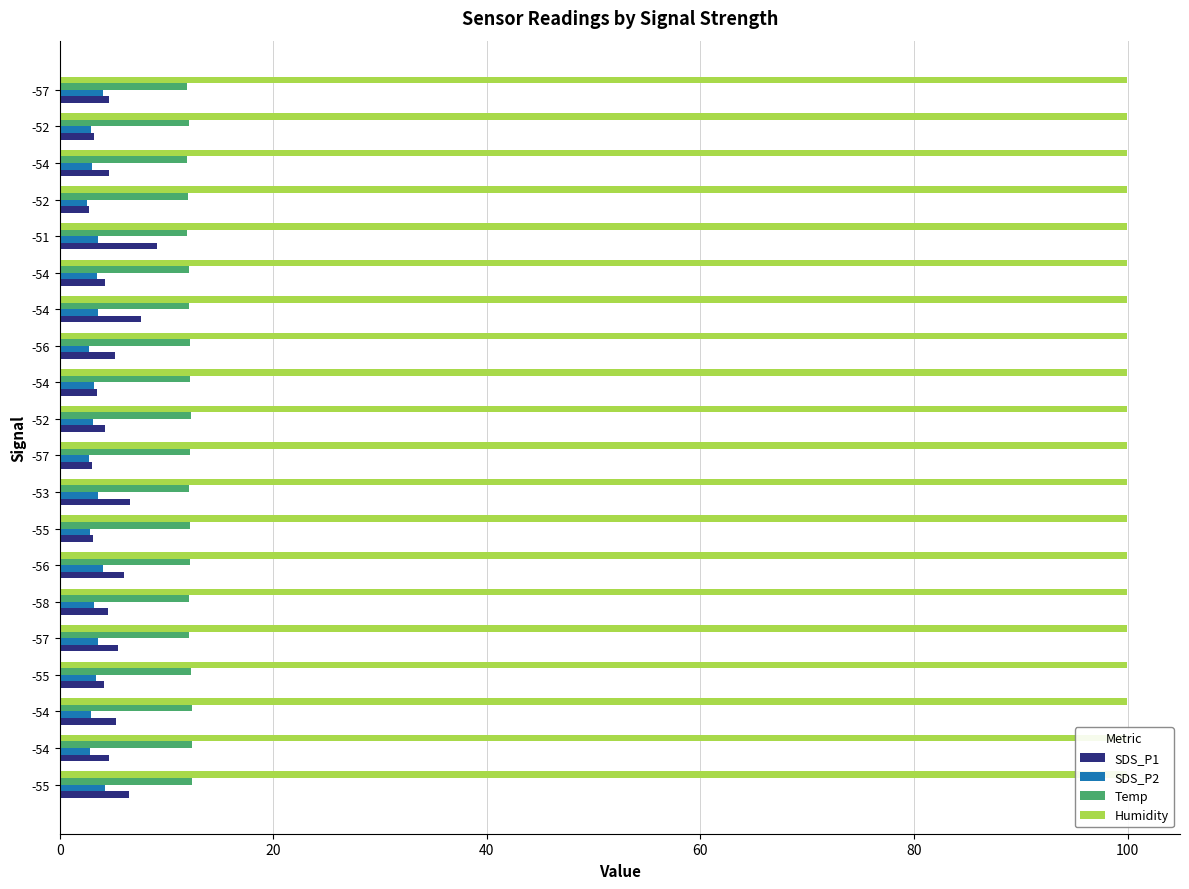

Reading left to right, what are all the values shown in this chart?

SDS_P1: 6.5	4.6	5.3	4.1	5.5	4.5	6.0	3.1	6.6	3.0	4.2	3.5	5.2	7.7	4.2	9.1	2.8	4.6	3.2	4.6
SDS_P2: 4.3	2.8	3.0	3.4	3.6	3.2	4.1	2.8	3.6	2.8	3.1	3.2	2.8	3.6	3.5	3.6	2.5	3.0	2.9	4.0
Temp: 12.4	12.4	12.4	12.3	12.1	12.1	12.2	12.2	12.1	12.2	12.3	12.2	12.2	12.1	12.1	11.9	12.0	11.9	12.1	11.9
Humidity: 0.2	0.2	0.2	0.2	0.2	0.2	0.2	0.2	0.2	0.2	0.2	0.2	0.2	0.2	0.2	0.2	0.2	0.2	0.2	0.2